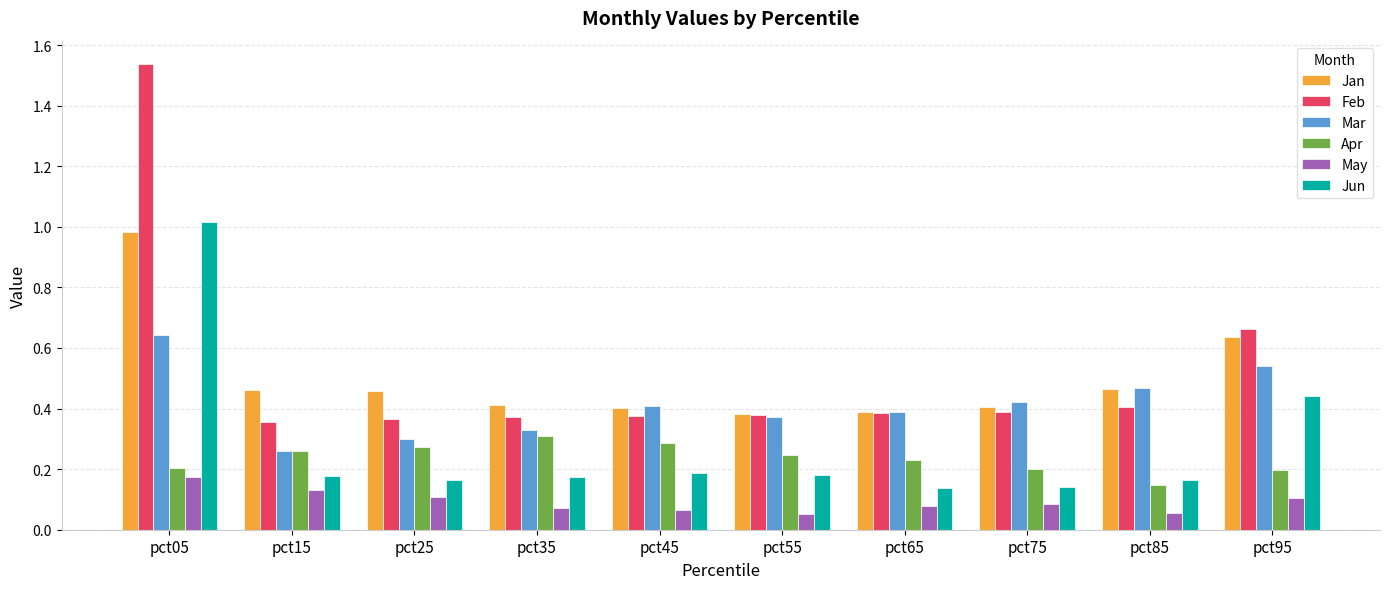

Is the value of Mar at pct95 greater than the value of Jun at pct35?

Yes